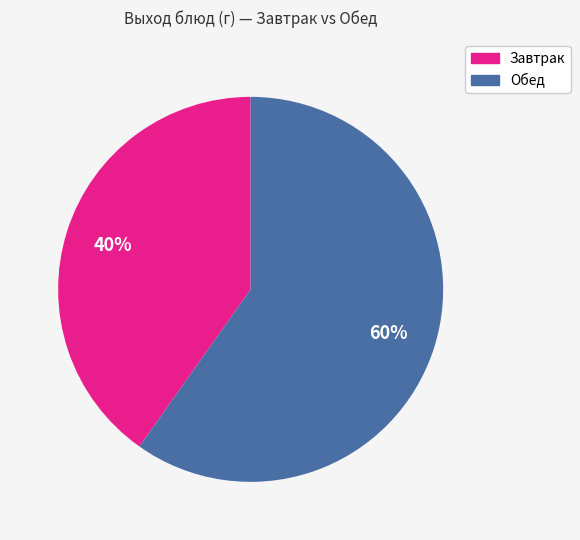

To the nearest percent, what is the average slice percentage?

50%